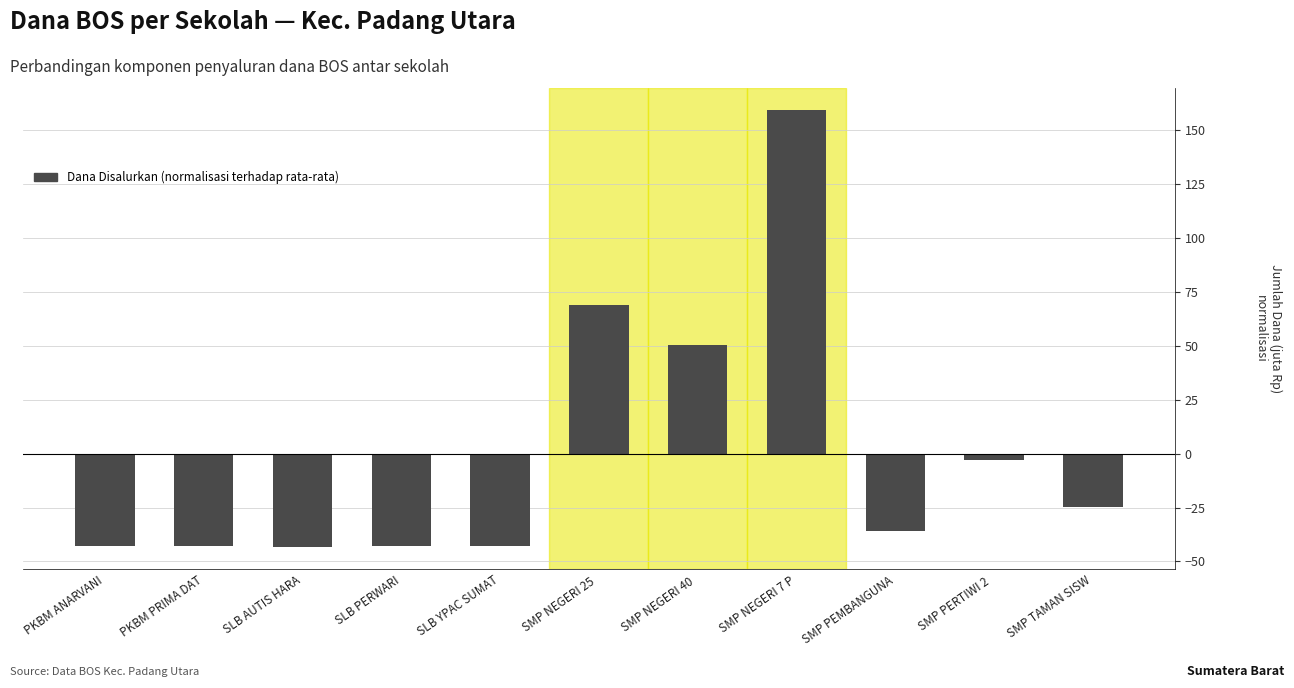

What position from the right is SMP PERTIWI 2 ?

2